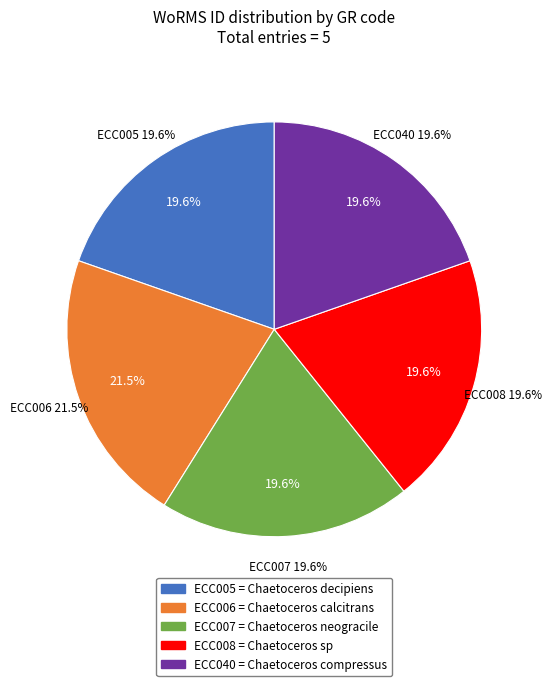

How much of the chart is everything except ECC040?

80.4%